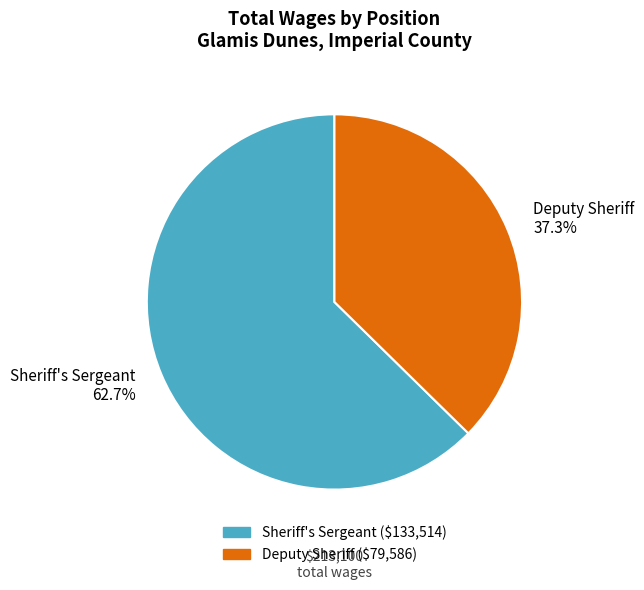

Approximately how many times larger is the value at Sheriff's Sergeant 62.7% compared to Deputy Sheriff 37.3%?

1.7